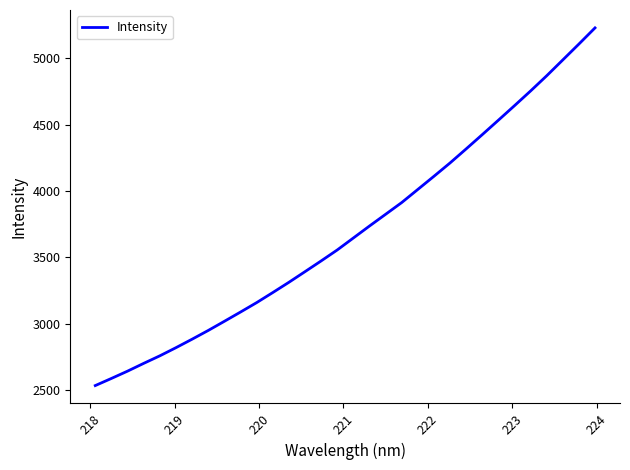

True or false: the data has more than 1 interior local peaks.

False